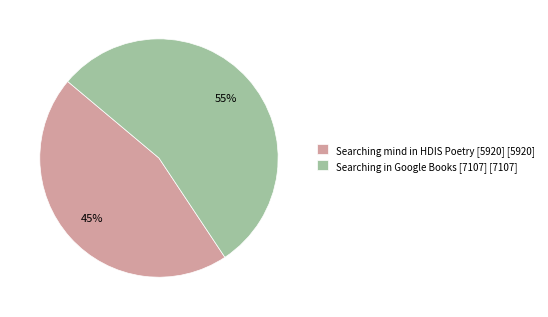

Count the number of slices in the pie.

2